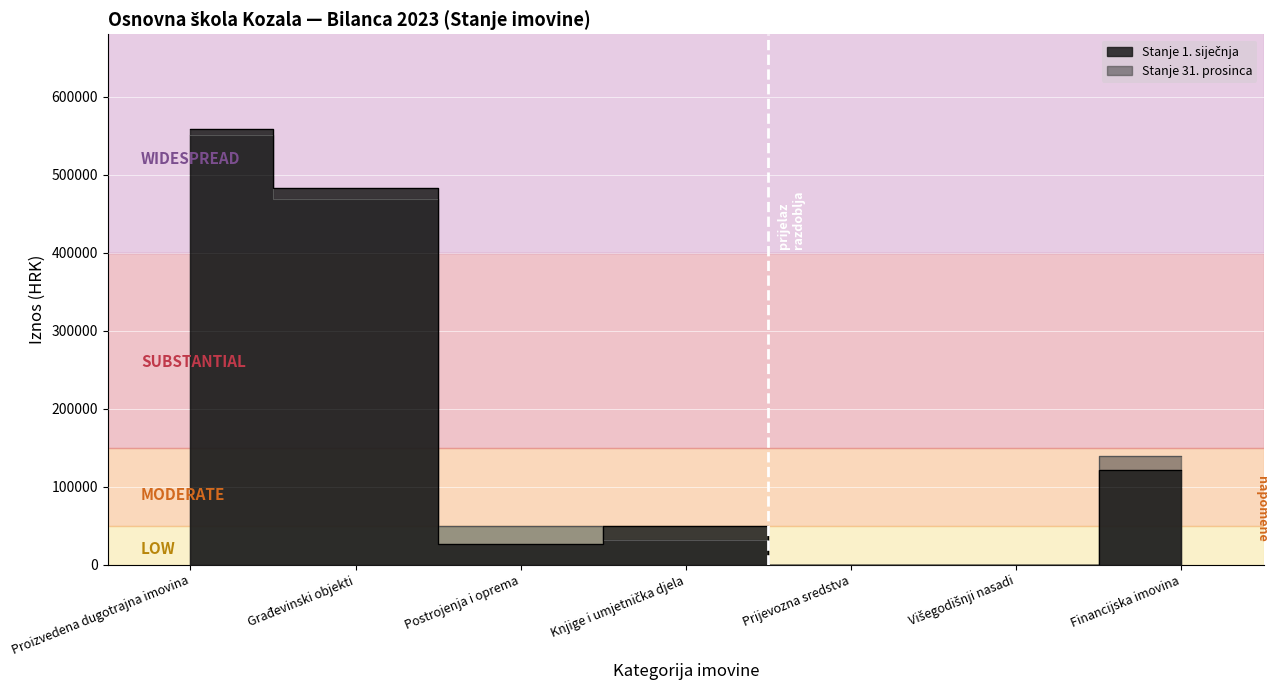

Which category has the highest value in the Stanje 1. siječnja series?

Proizvedena dugotrajna imovina